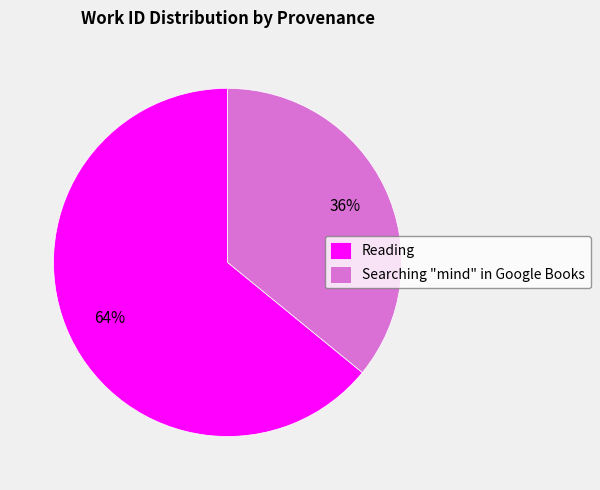

The Reading slice represents 23% of the pie. True or false?

False